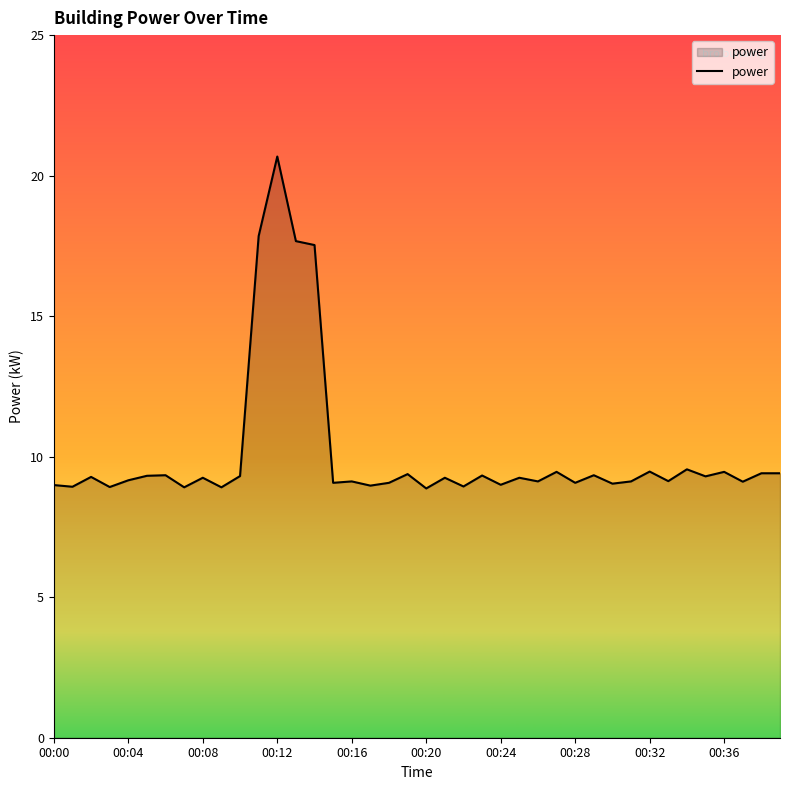

What is the minimum value shown in the chart?

8.9